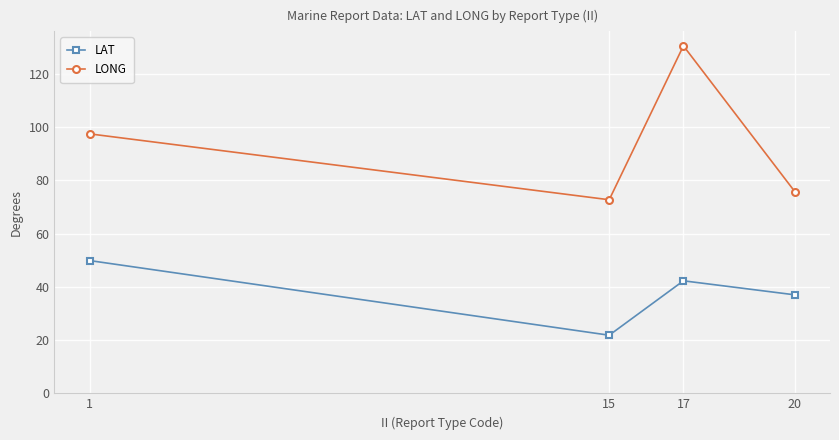

Reading left to right, extract all data points from this chart.

LAT: 49.9	21.8	42.3	37.0
LONG: 97.5	72.7	130.5	75.8